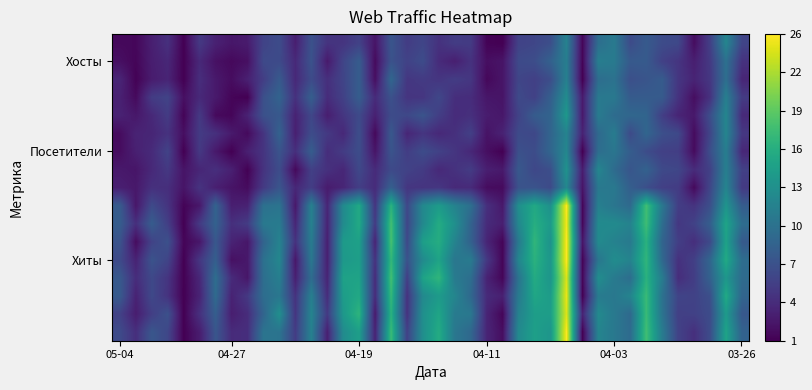

How many data points does each series have?

40